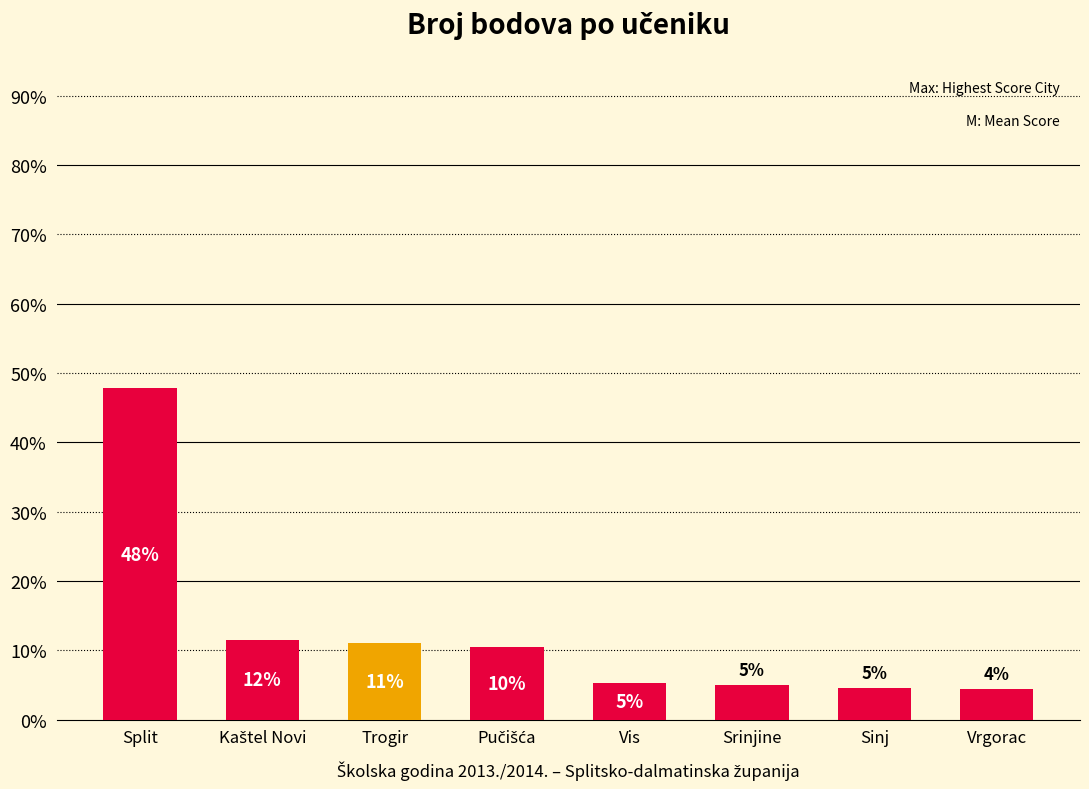

The value at Srinjine is 1.0. True or false?

False